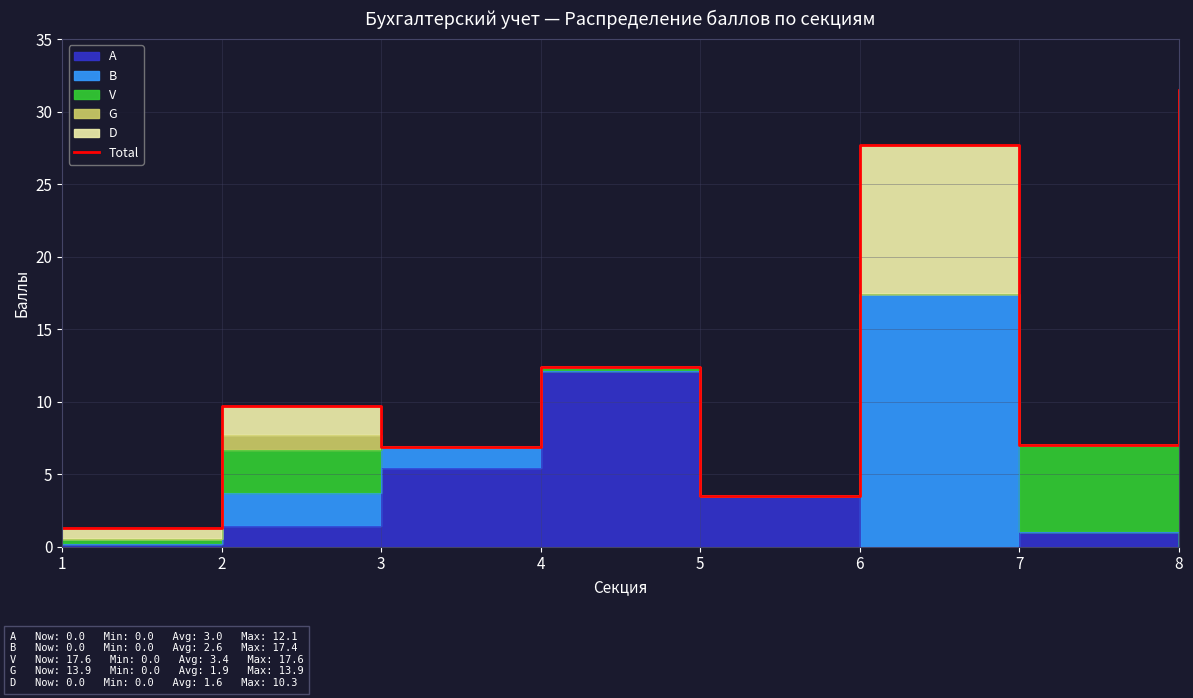

List the labels in order of value, largest first.

8, 6, 4, 2, 7, 3, 5, 1